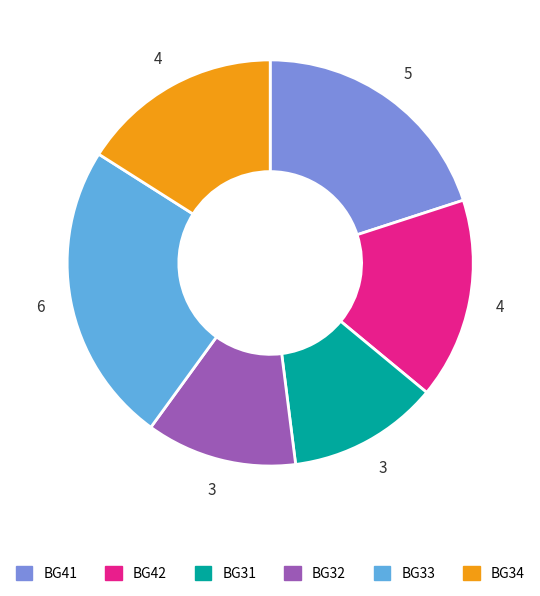

What is the largest slice in the pie chart?

BG33